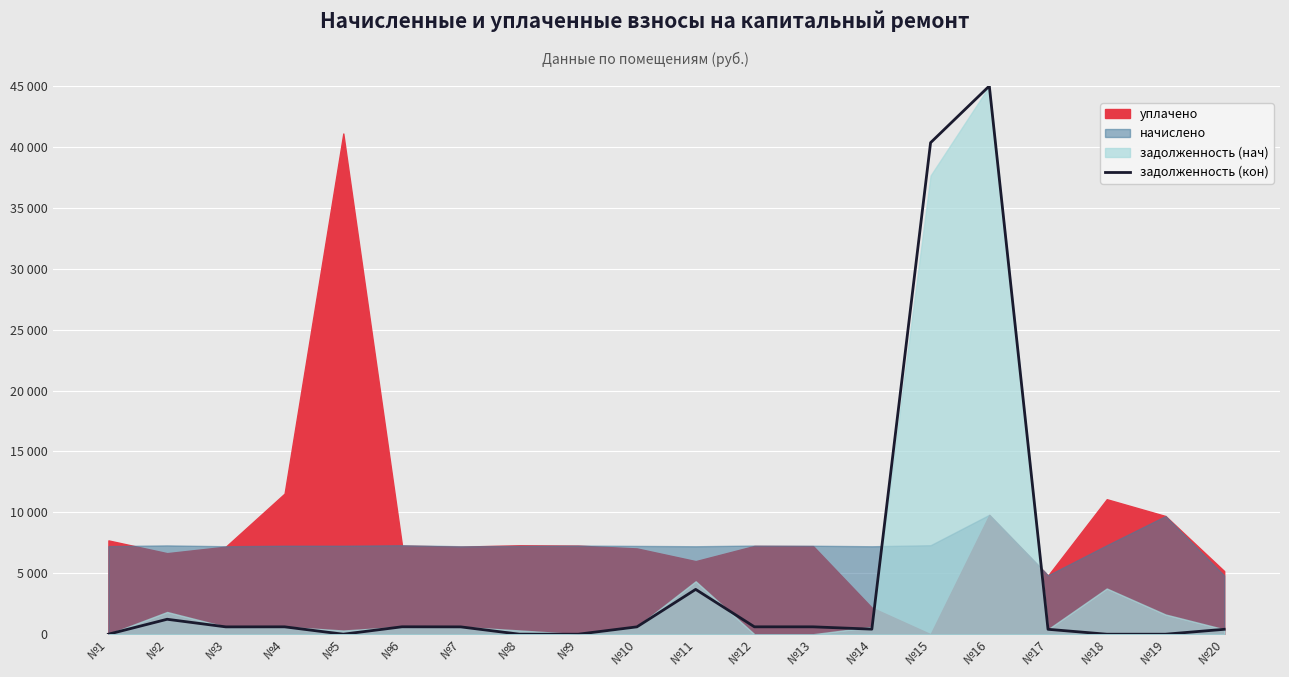

What is the sum of all values?

95705.2